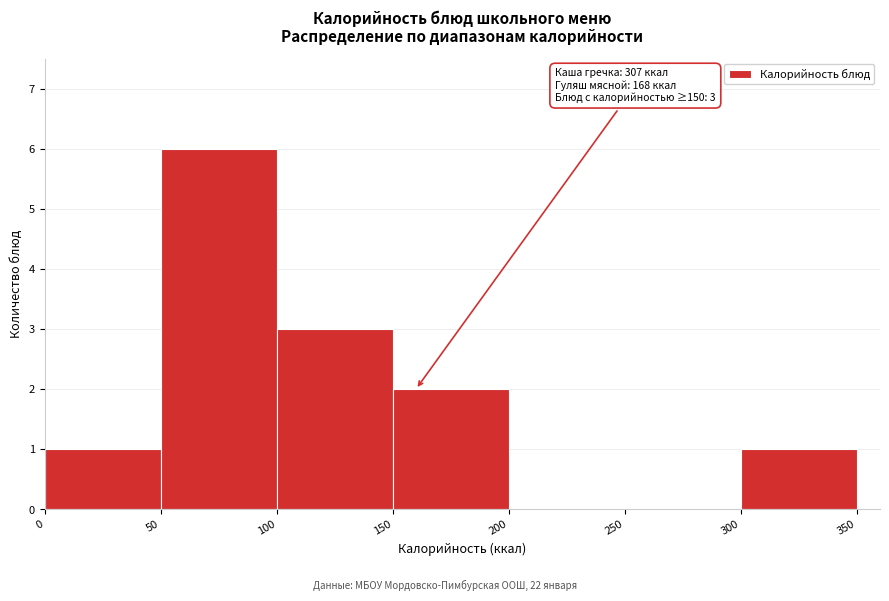

Over which range of the x-axis is the bar tallest?

50 to 100